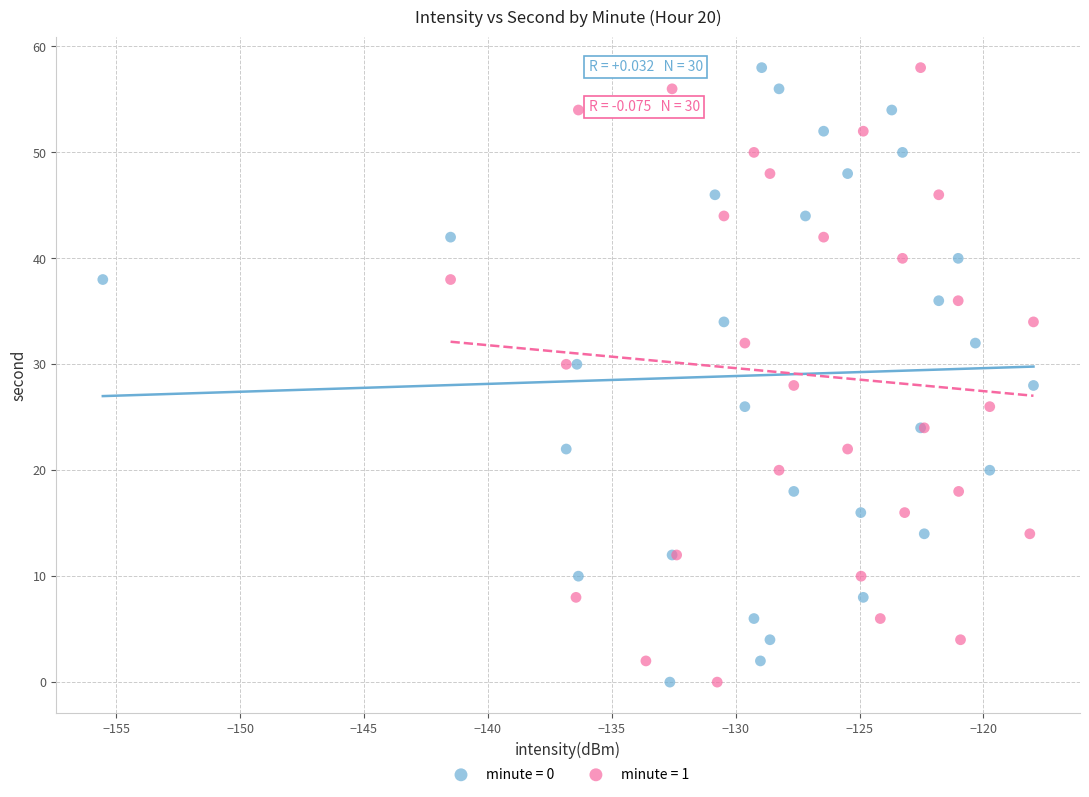

What are all the series names shown in the legend?

minute = 0, minute = 1